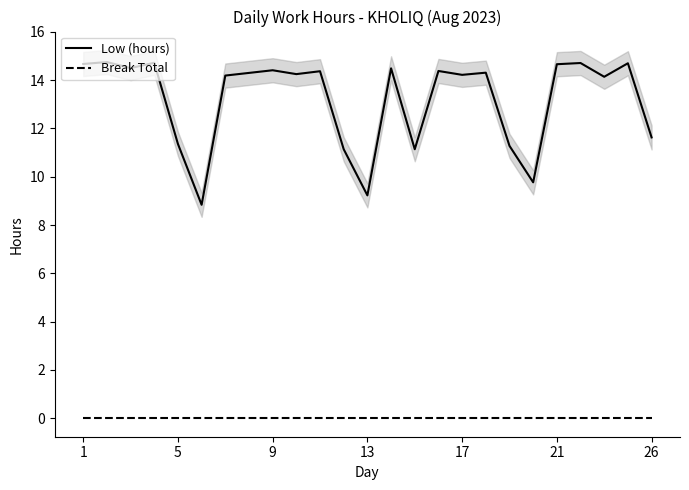

At which label is Break Total closest to 0?

1